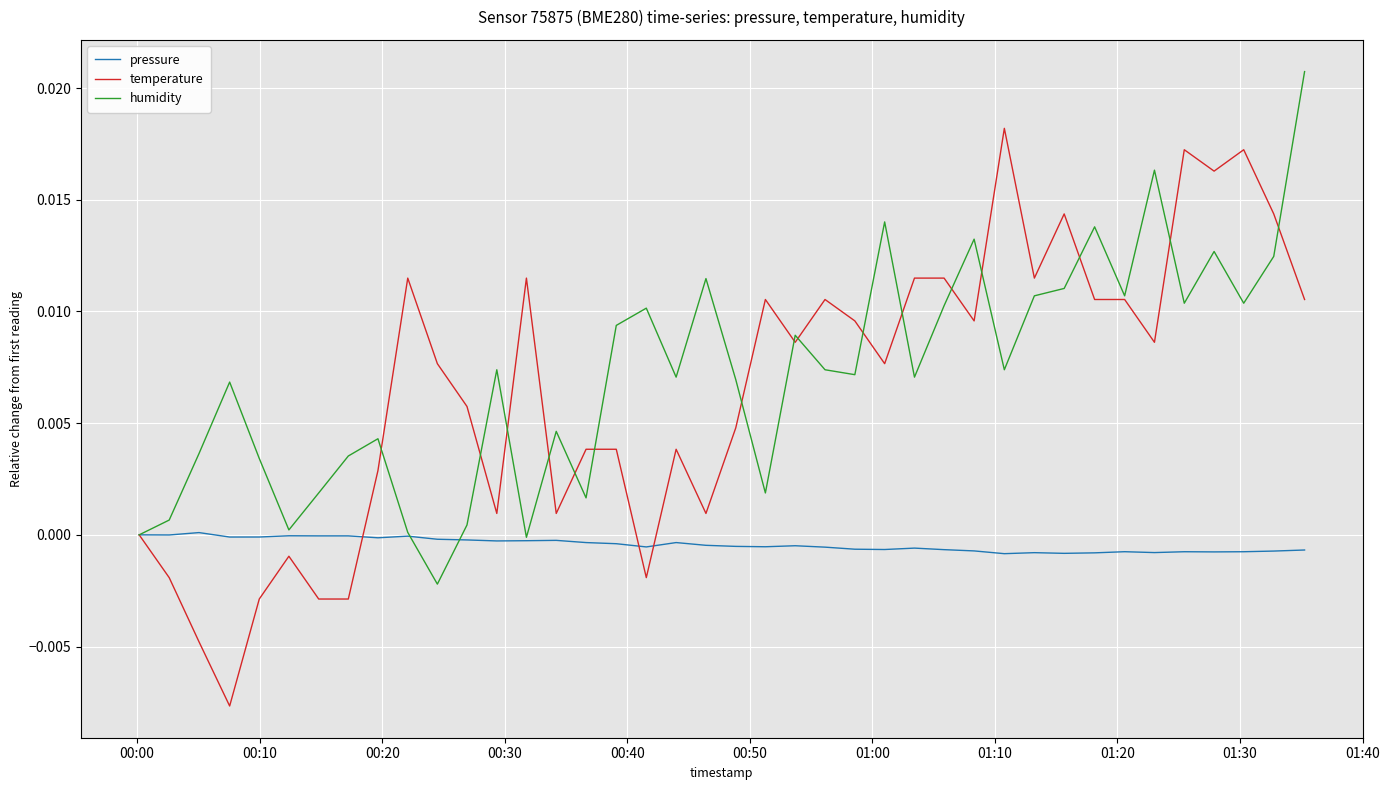

Does the chart display data point markers on the line(s)?

No